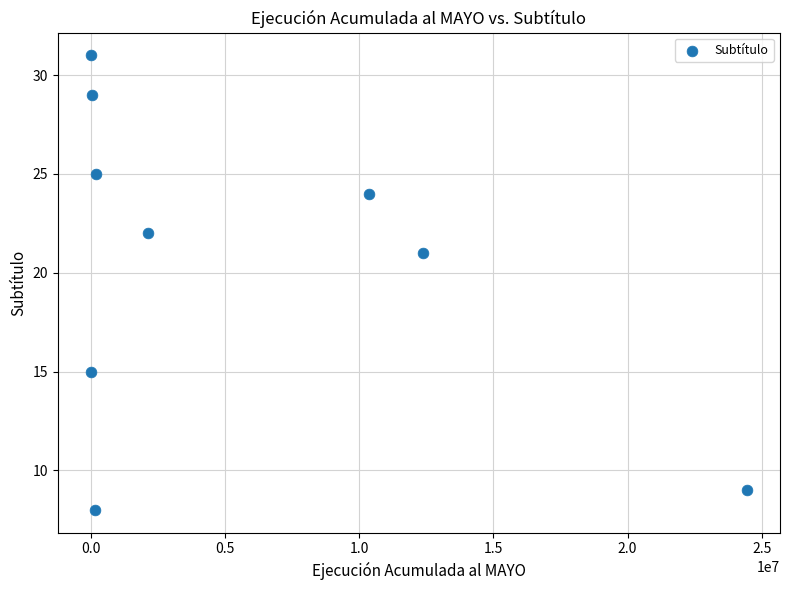

What Y value in the scatter plot is closest to 19?

21